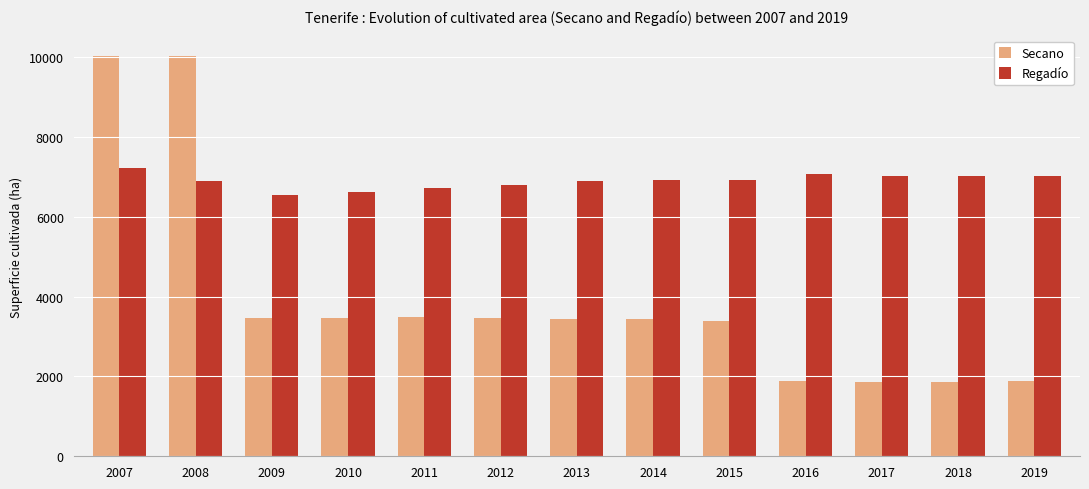

At which category is the sum across all series the highest?

2007